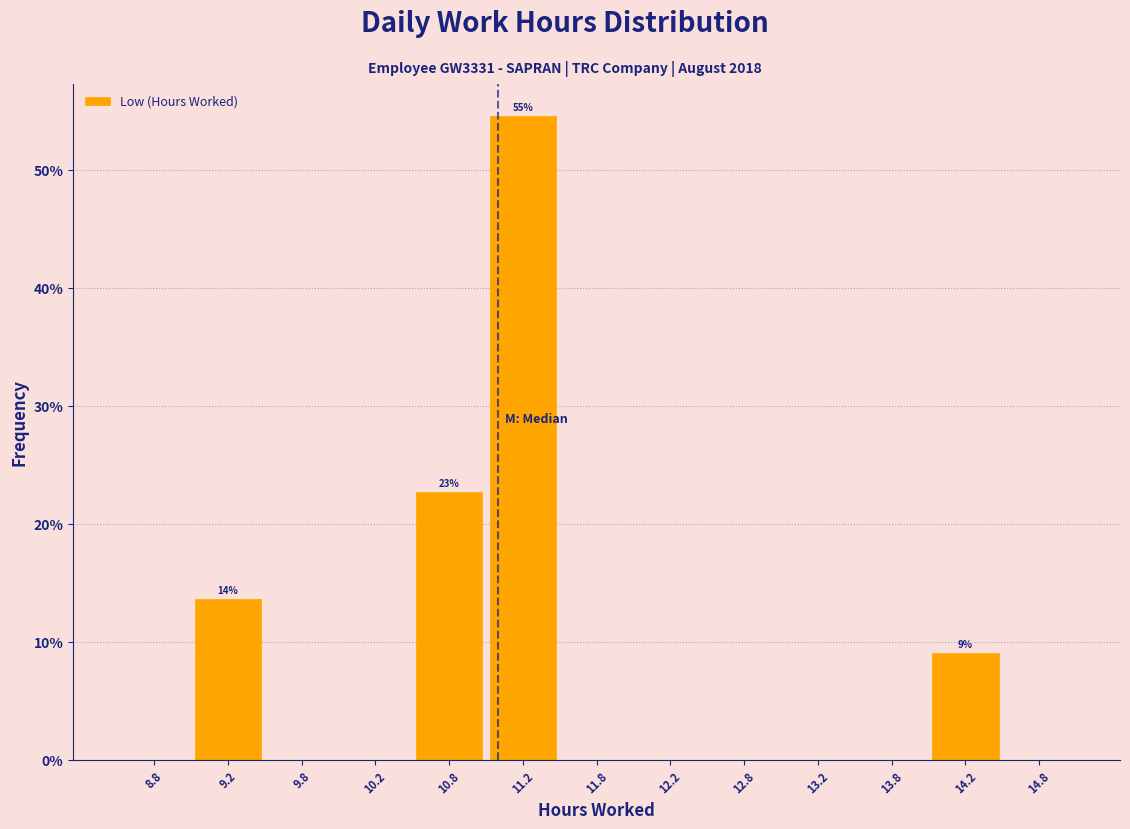

Over which range of the x-axis is the bar tallest?

11.0 to 11.5